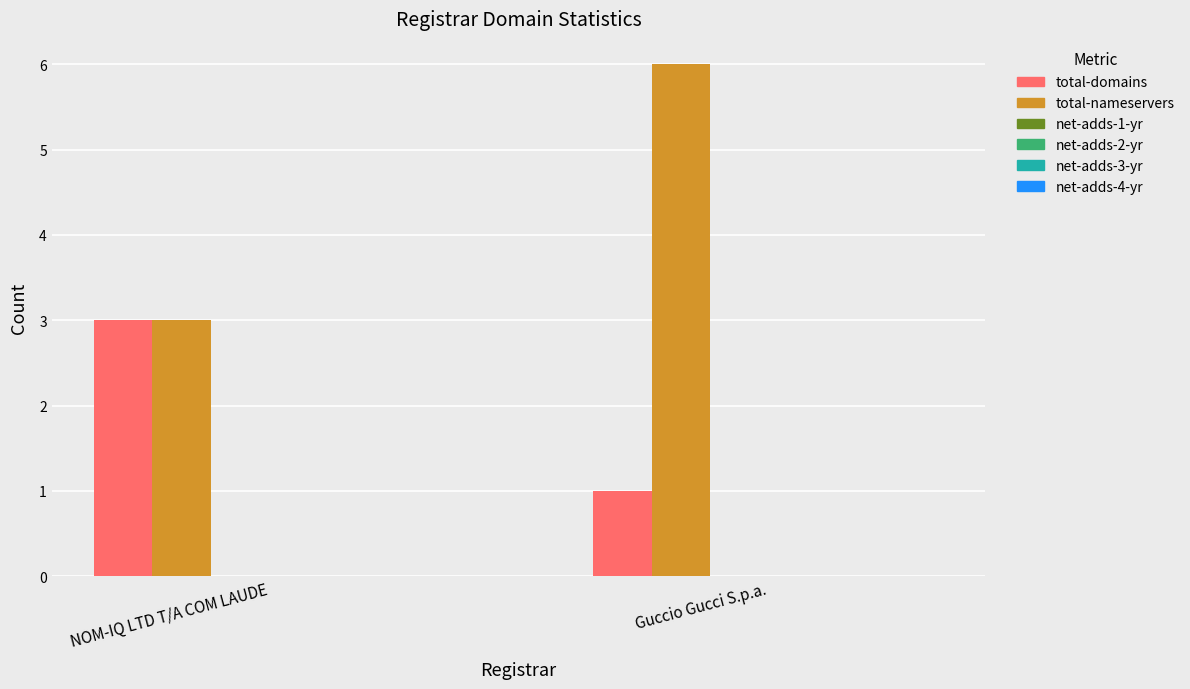

Reading left to right, list all the values displayed in this chart.

total-domains: 3	1
total-nameservers: 3	6